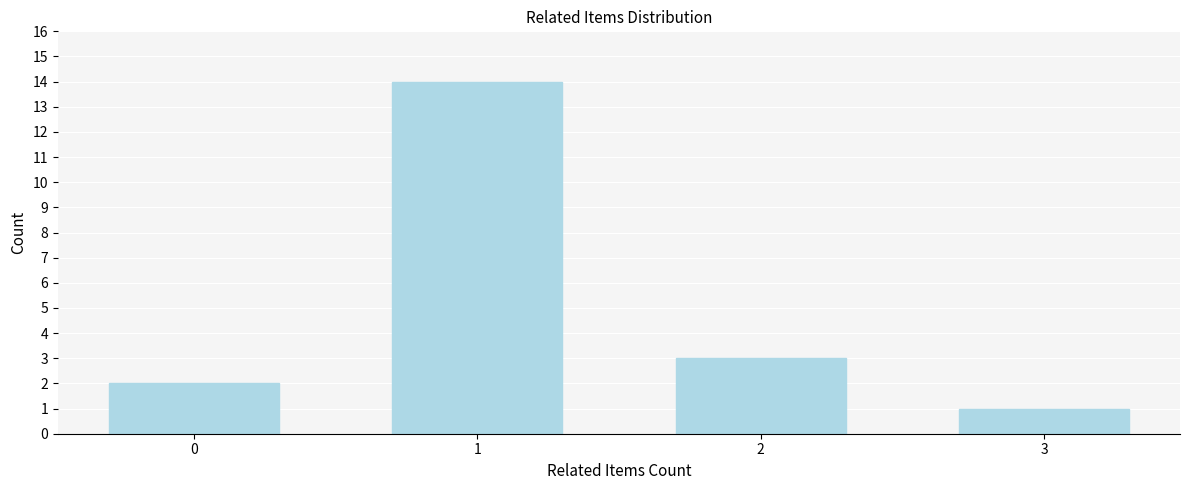

Reading left to right, what are all the values shown in this chart?

2	14	3	1